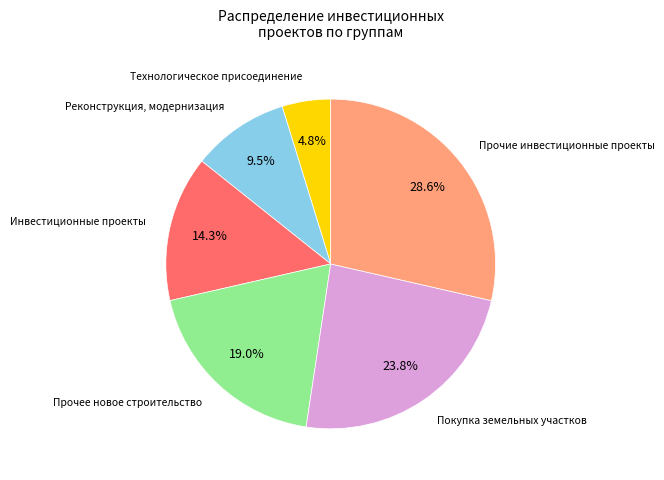

Does any single category account for the majority?

No